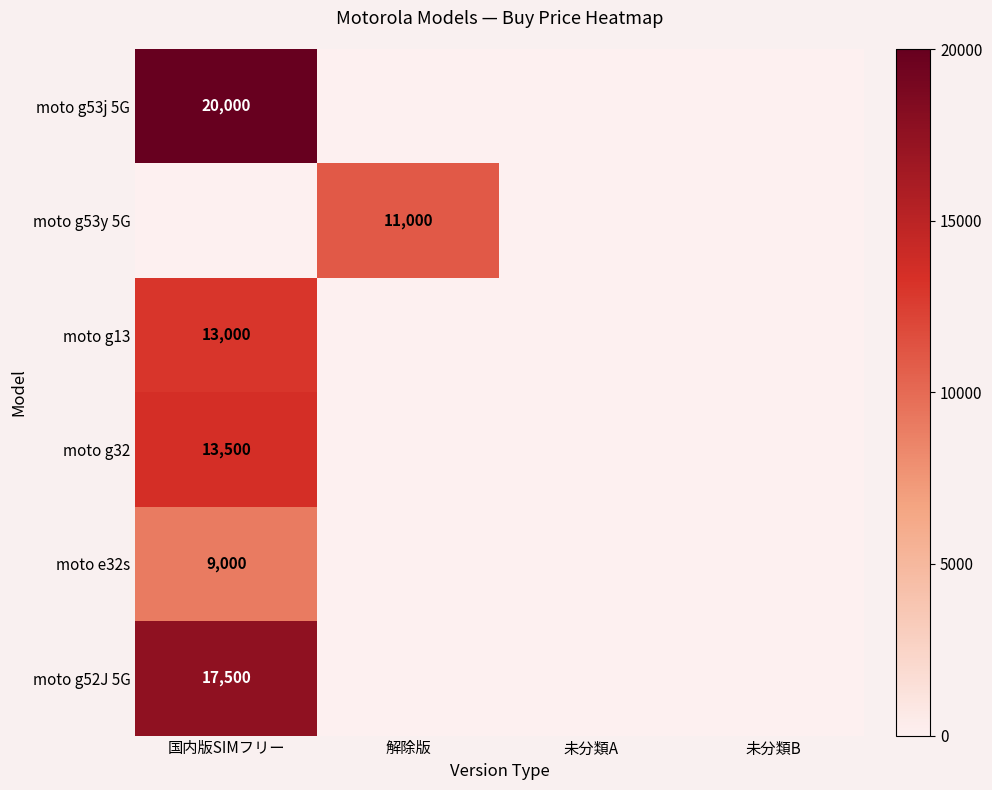

The moto g53y 5G series shows 11000 at 解除版. True or false?

True